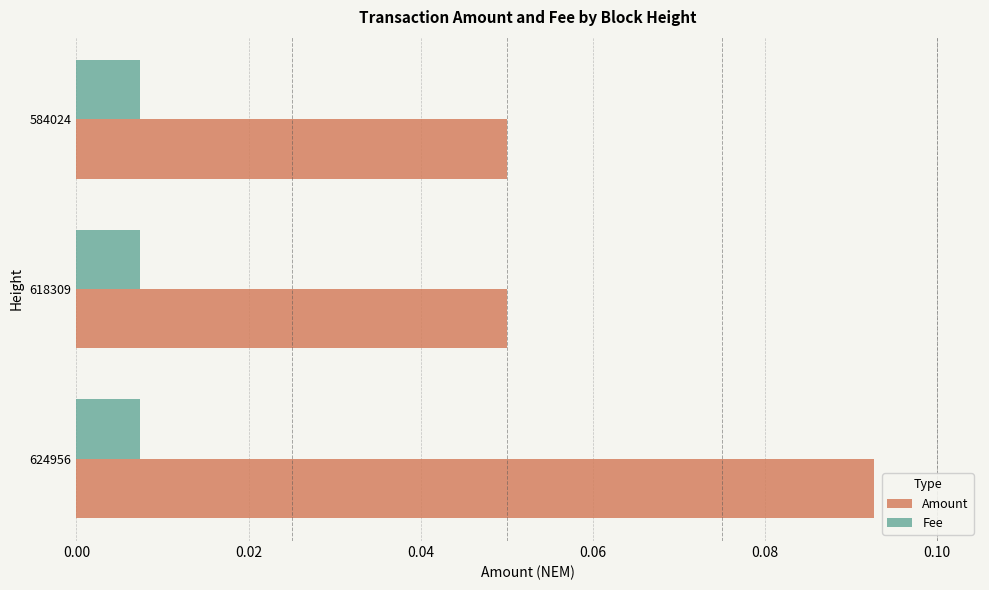

At how many categories does at least one series exceed 0?

3